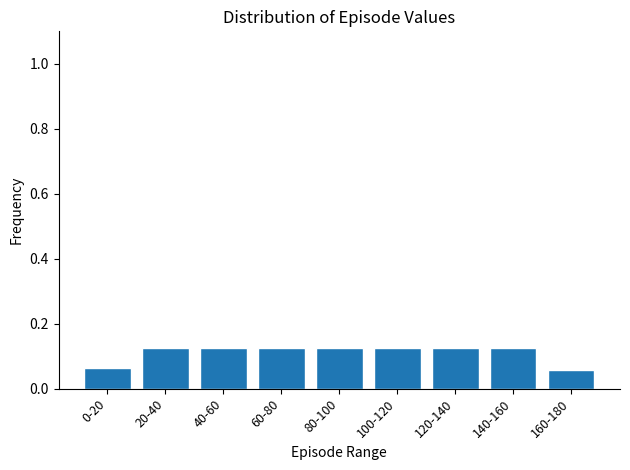

What is the sum of the values at 40-60 and 80-100?

0.3